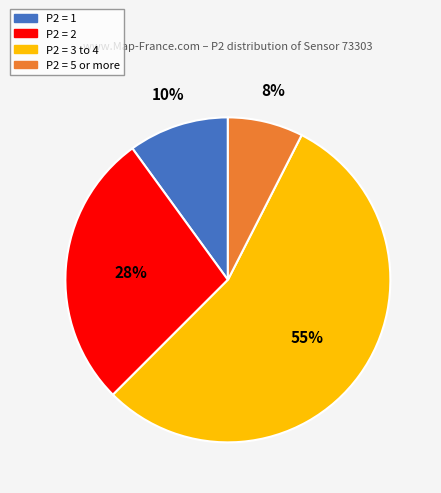

Is there any slice that represents more than half of the pie?

Yes